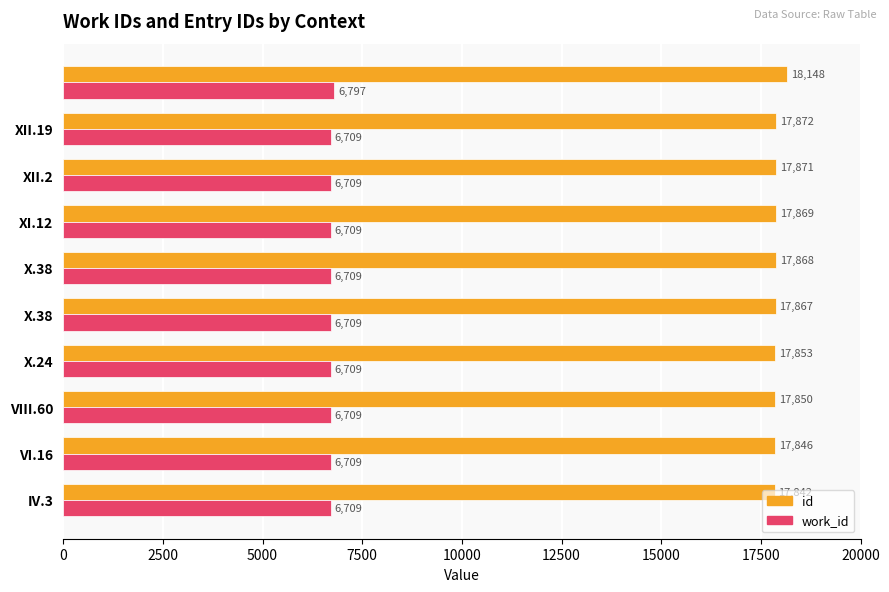

List the series in order of their peak value, lowest first.

work_id, id